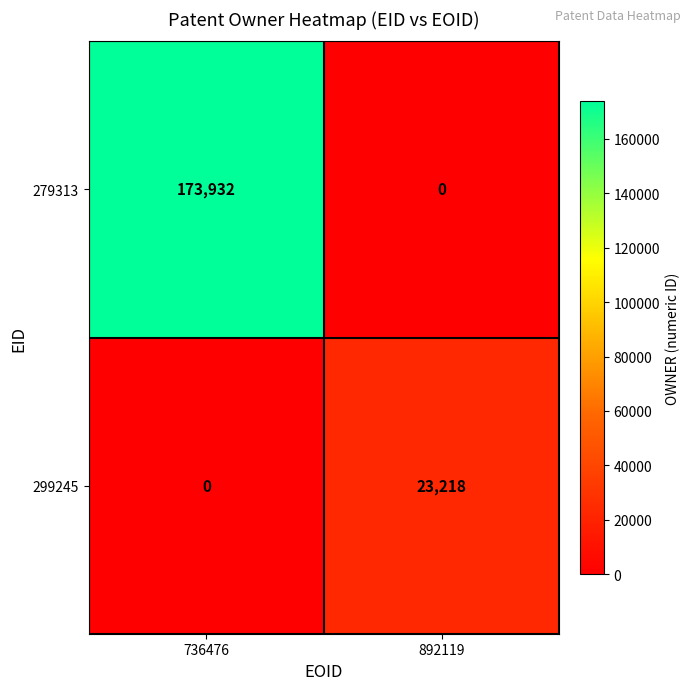

Is the value of 279313 at 736476 greater than the value of 299245 at 892119?

Yes